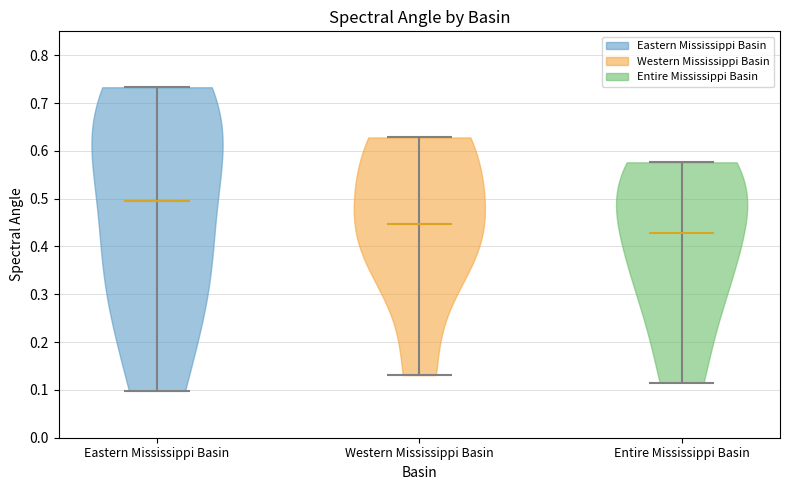

Which violin has the highest median line?

Eastern Mississippi Basin